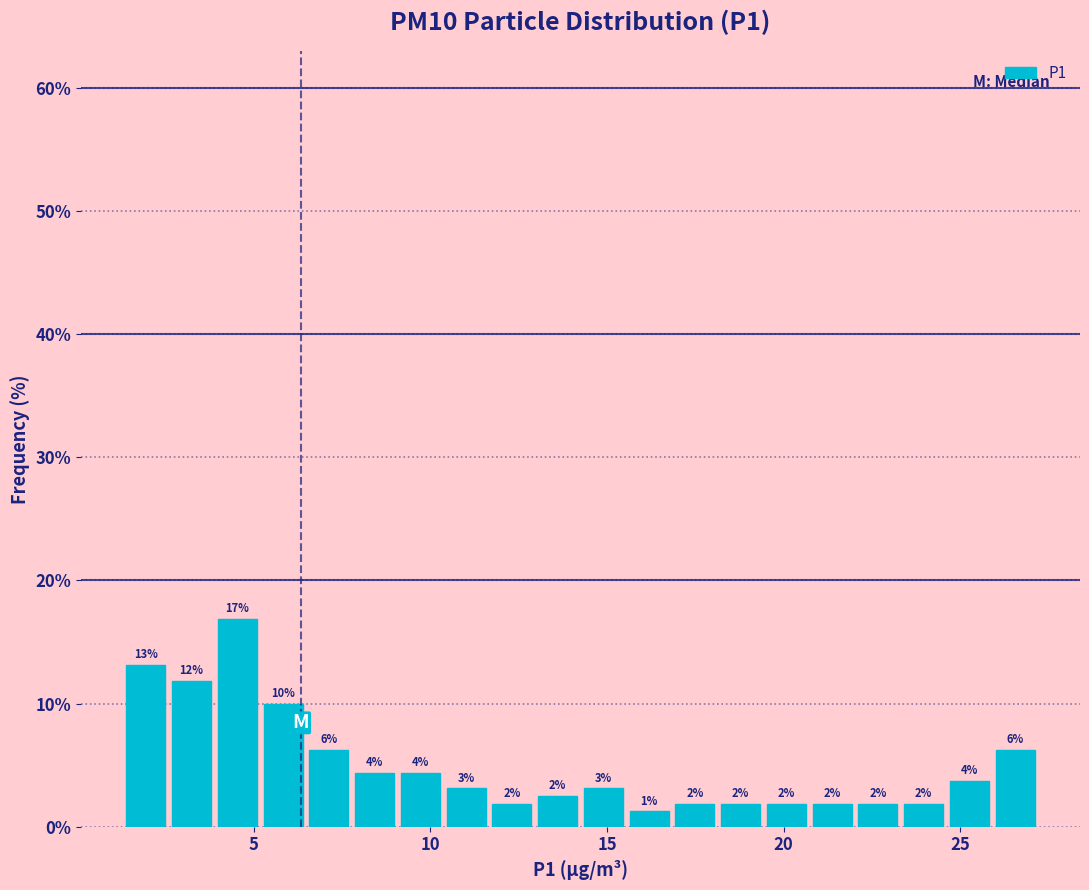

Around what value on the x-axis is the tallest bar? Give the approximate position of its centre, as read against the axis.

4.5